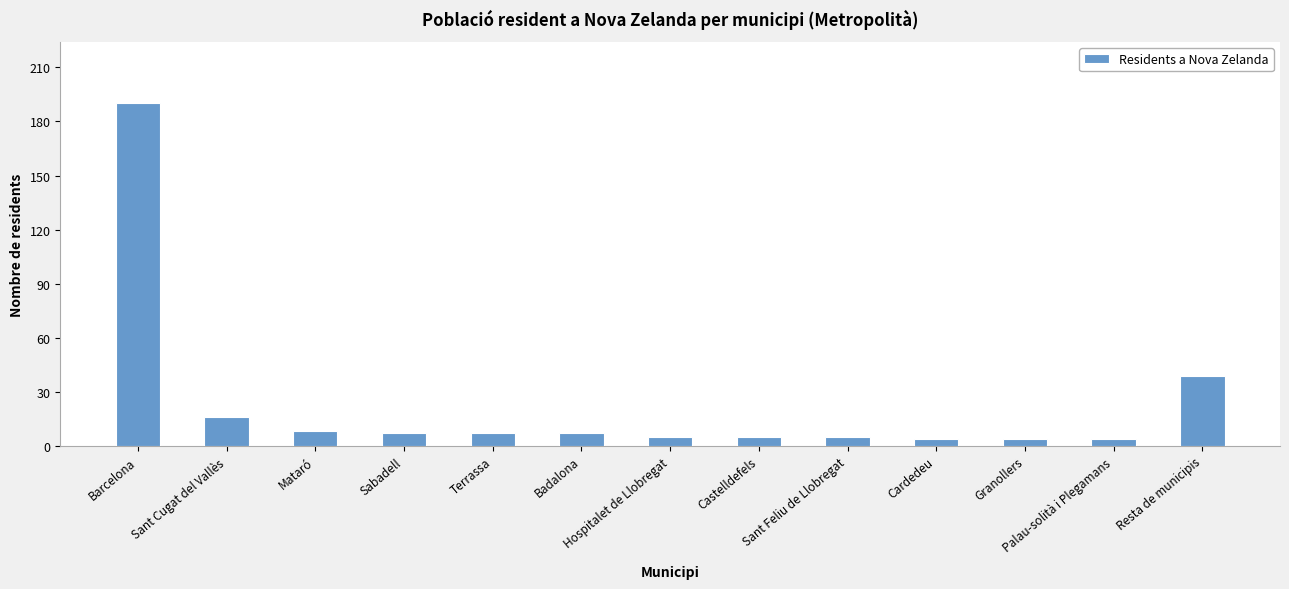

Which has a higher value, Resta de municipis or Barcelona?

Barcelona